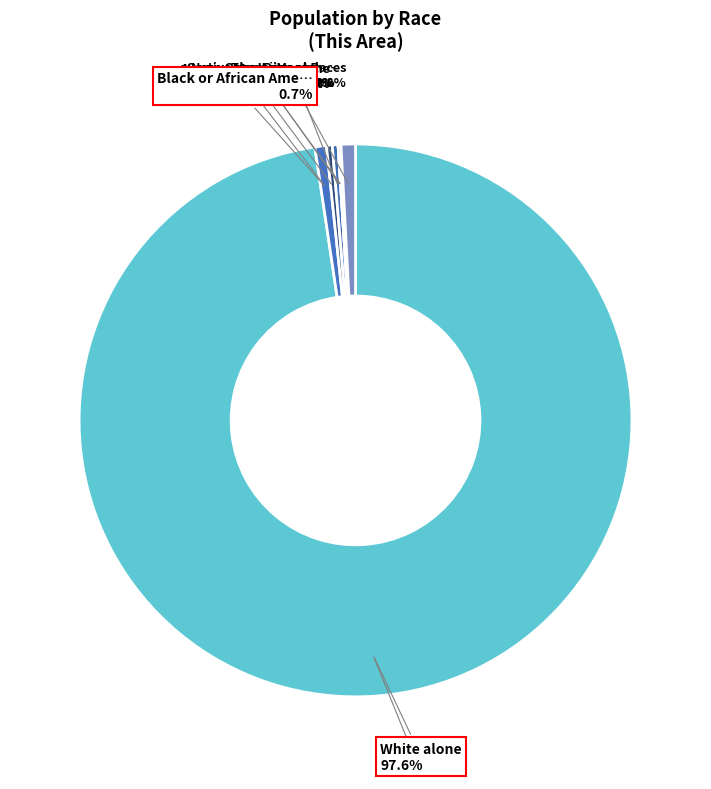

What percentage is the Two or More Races slice, to the nearest percent?

1%